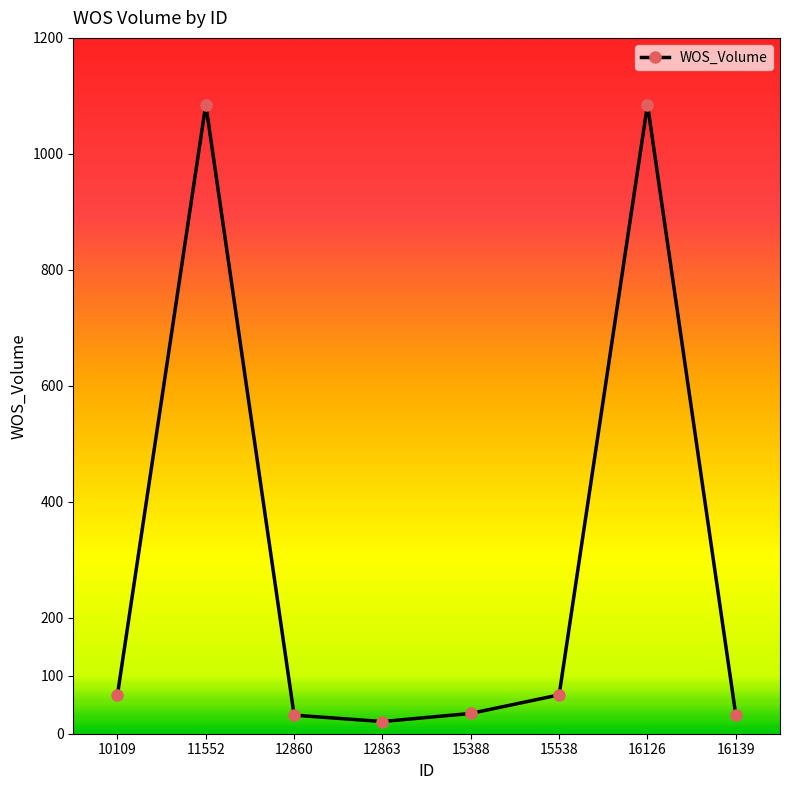

Approximately how many times larger is the value at 16126 compared to 10109?

16.2